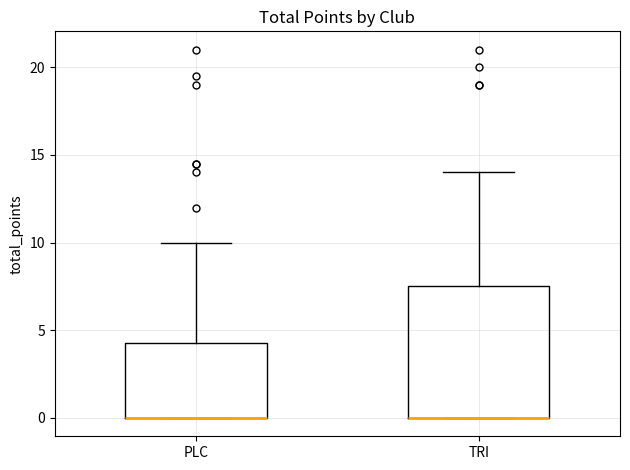

Where is the upper edge of the box for PLC on the y-axis? The values are not printed on the chart, so give them approximately, as read against the axis.

4.5